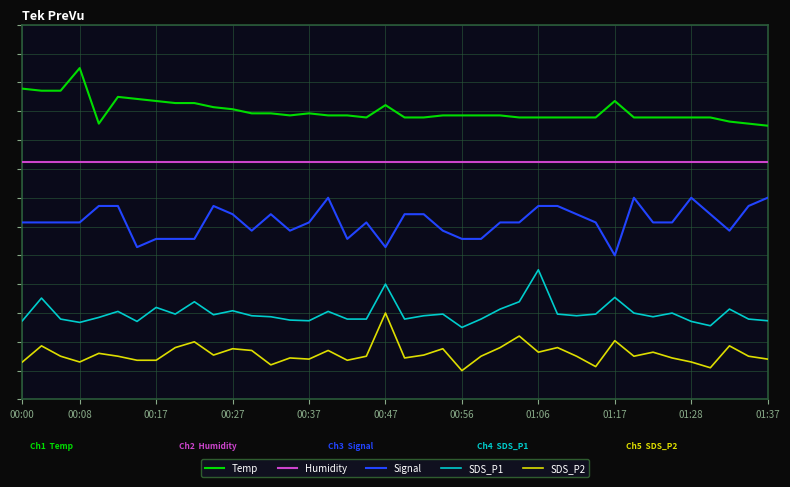

Which series has the largest range (max minus min)?

Temp